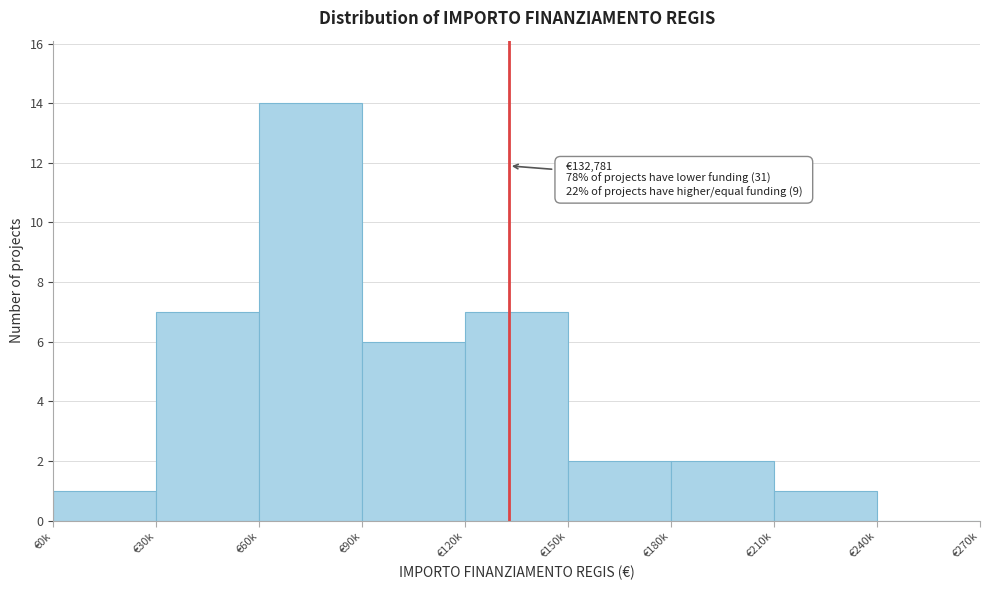

Reading right to left, what are all the values shown in this chart?

€240k=0	€210k=1	€180k=2	€150k=2	€120k=7	€90k=6	€60k=14	€30k=7	€0k=1